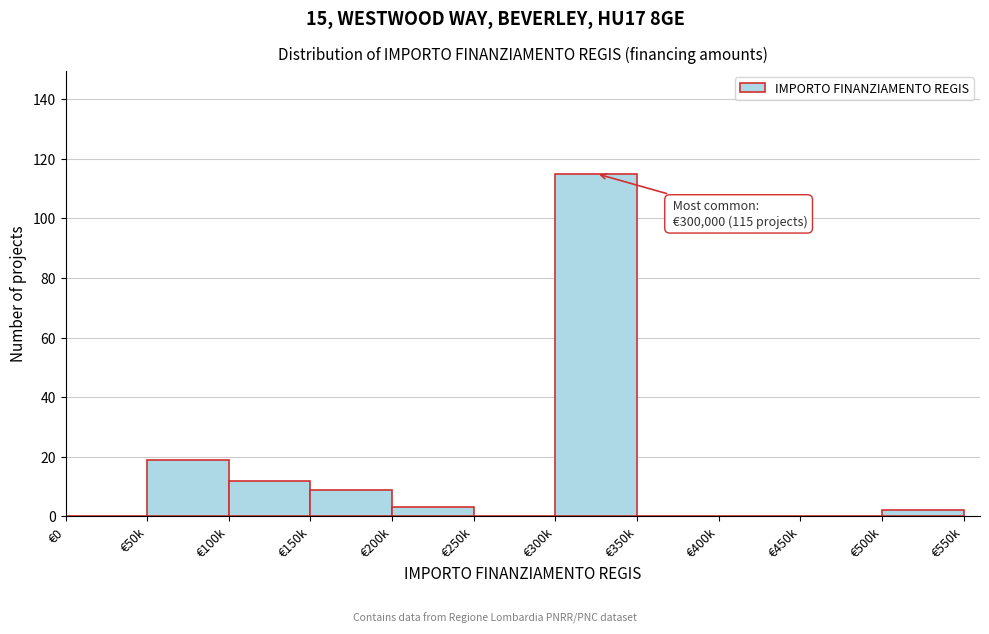

Reading left to right, transcribe all the data shown in this chart.

€0=0	€50k=19	€100k=12	€150k=9	€200k=3	€250k=0	€300k=115	€350k=0	€400k=0	€450k=0	€500k=2